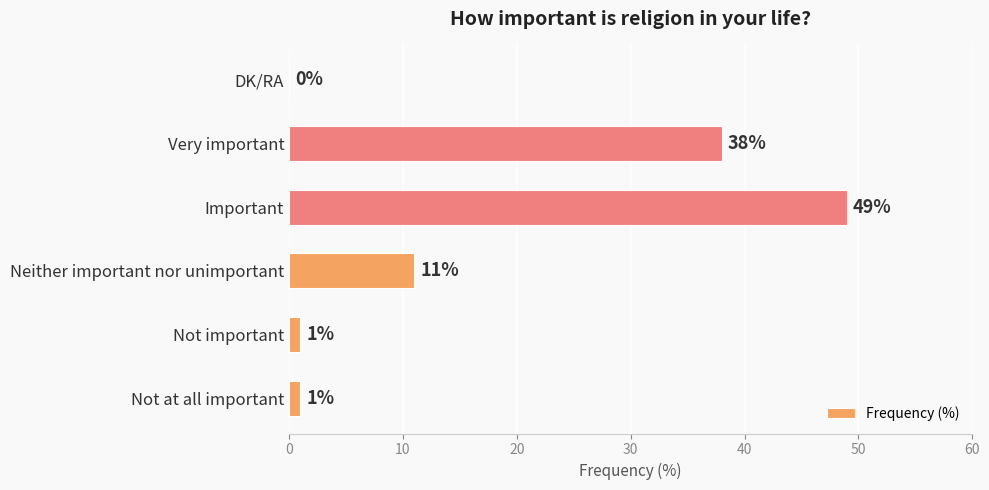

Are the bars grouped side by side (vs. stacked)?

No